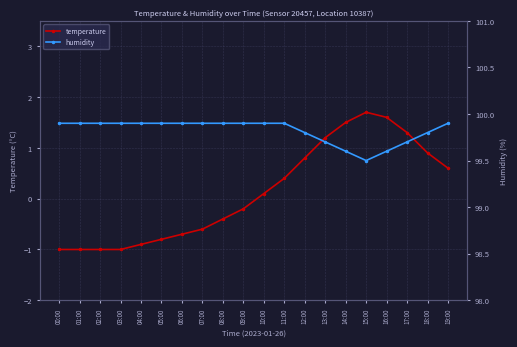

Rank the series by their maximum value, from lowest to highest.

temperature, humidity